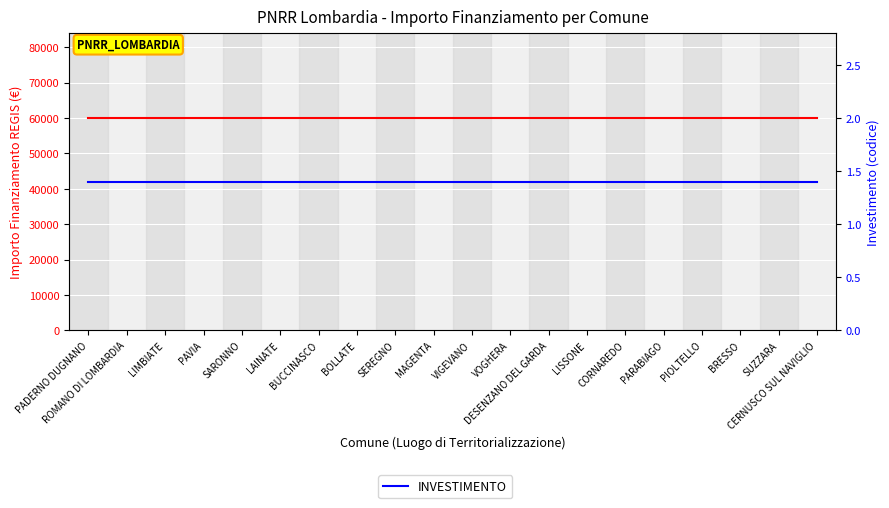

What is the sum of the INVESTIMENTO values at PADERNO DUGNANO and PIOLTELLO?

2.8